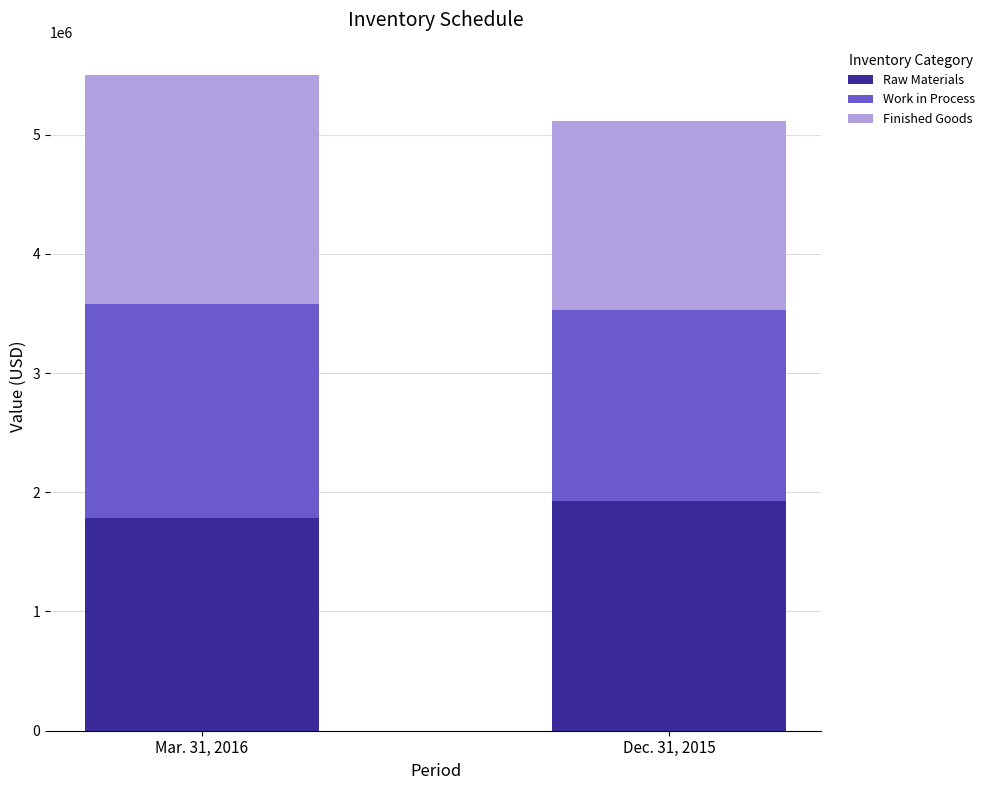

What is the difference between the Raw Materials values at Dec. 31, 2015 and Mar. 31, 2016?

141769